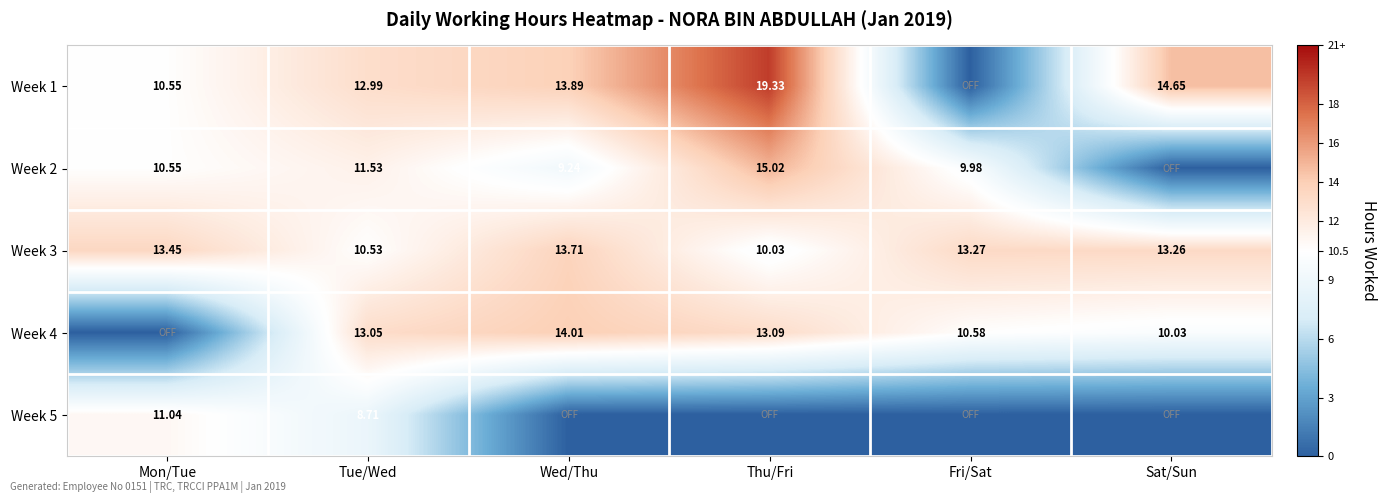

Where is Week 3 nearest to the value 11?

Tue/Wed